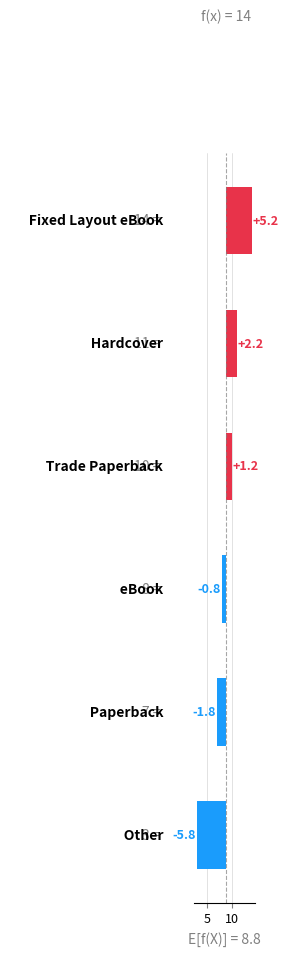

What is the greatest value displayed?

5.2